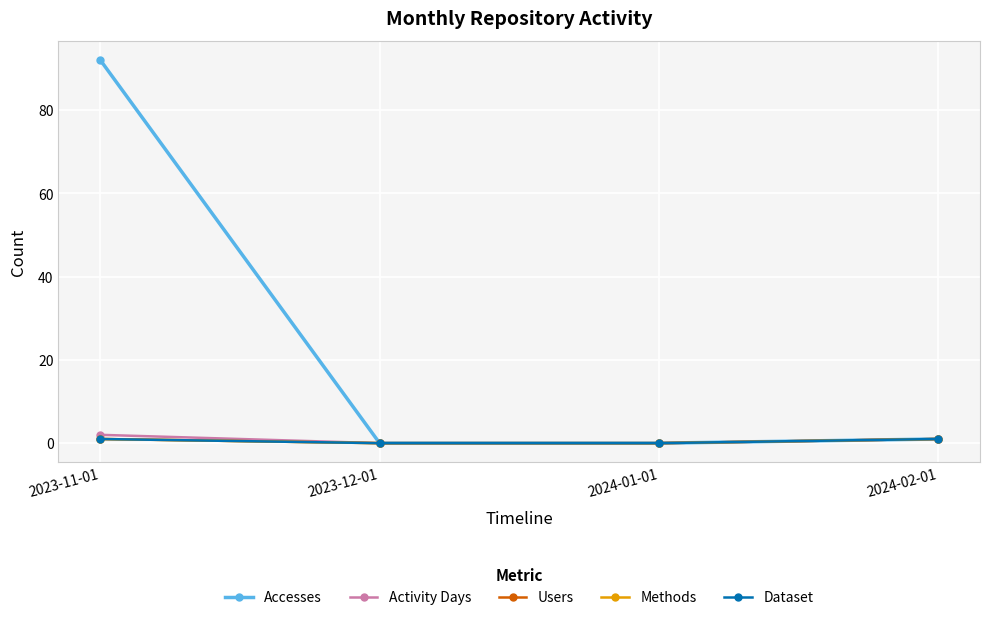

What position from the right is 2023-12-01?

3